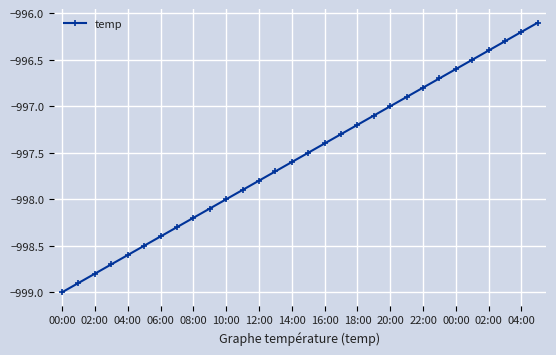

What is the difference between the maximum and minimum values?

2.9